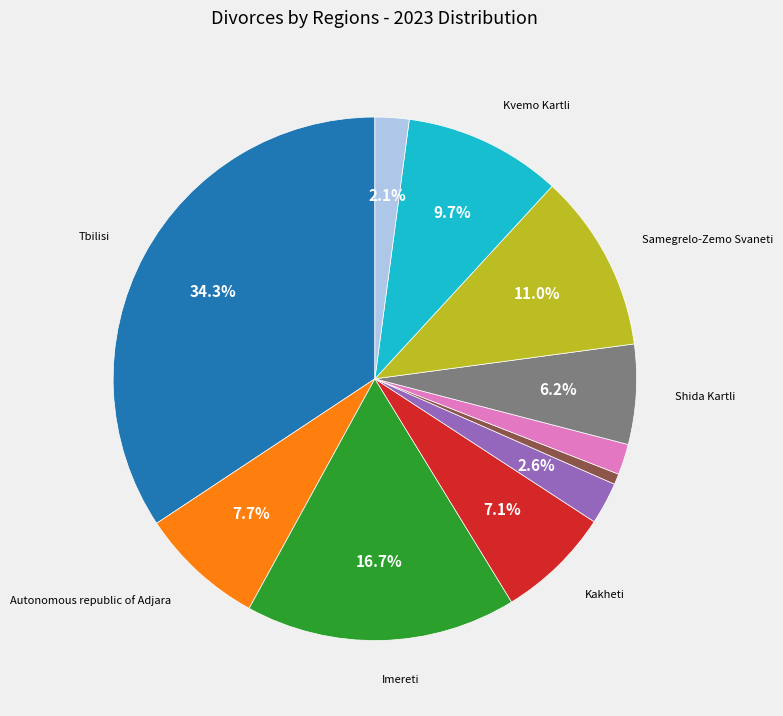

Does any single category account for the majority?

No